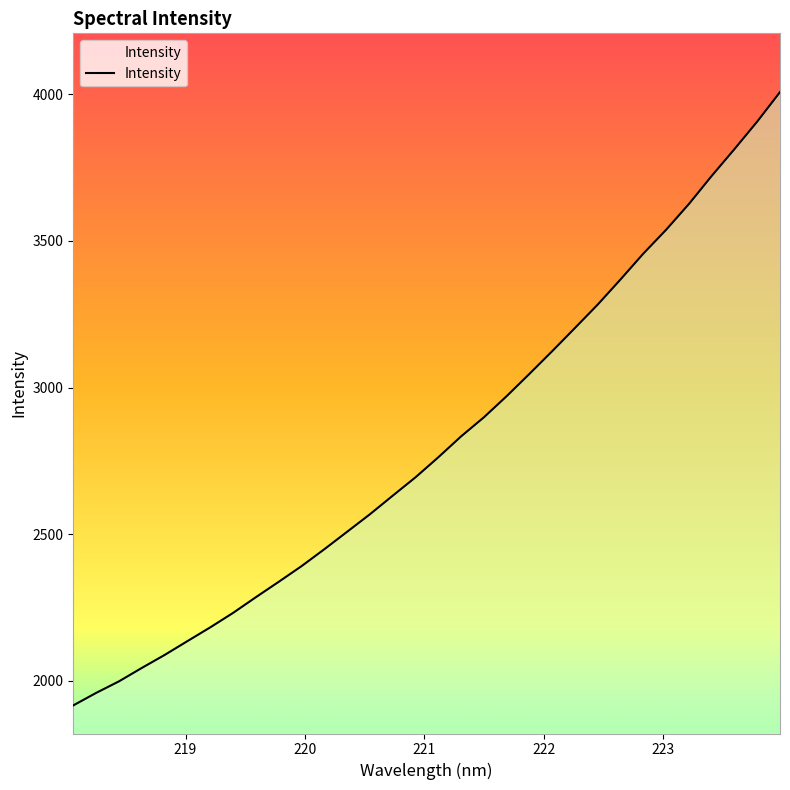

Read the value at 223.7895.

3906.7